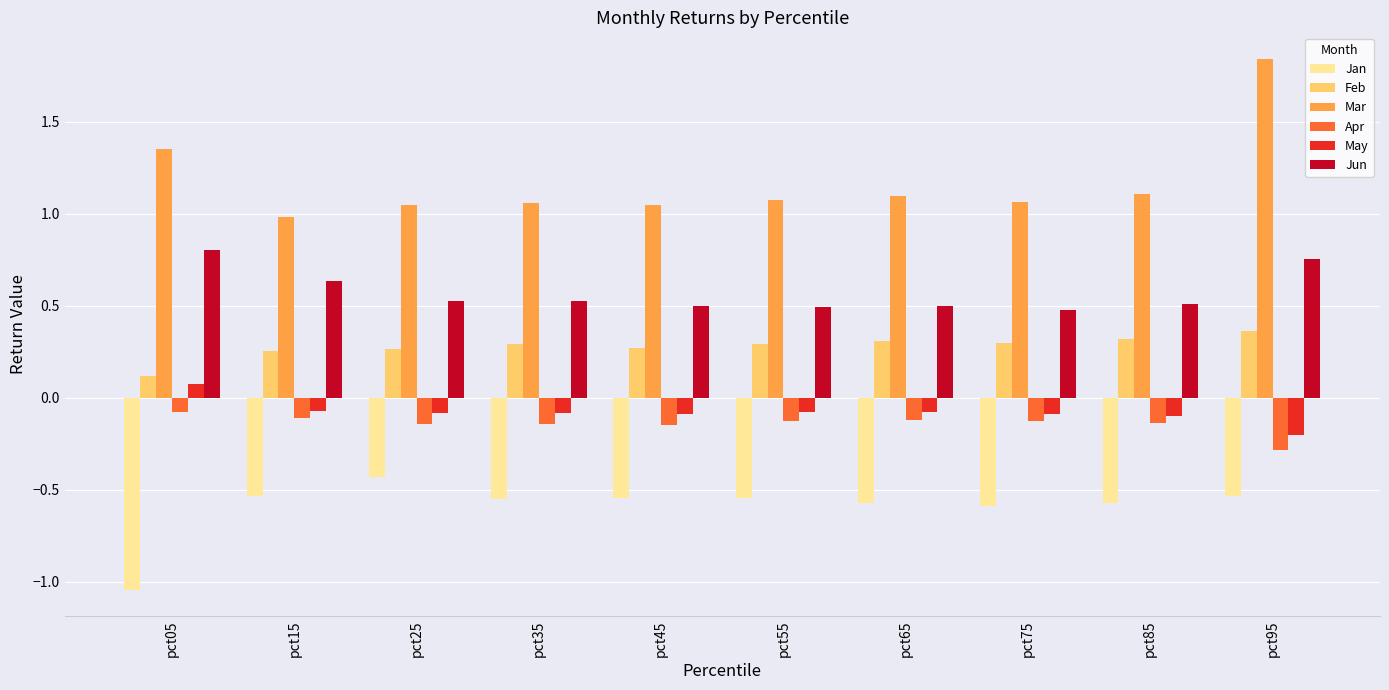

At which category is the sum across all series the highest?

pct95